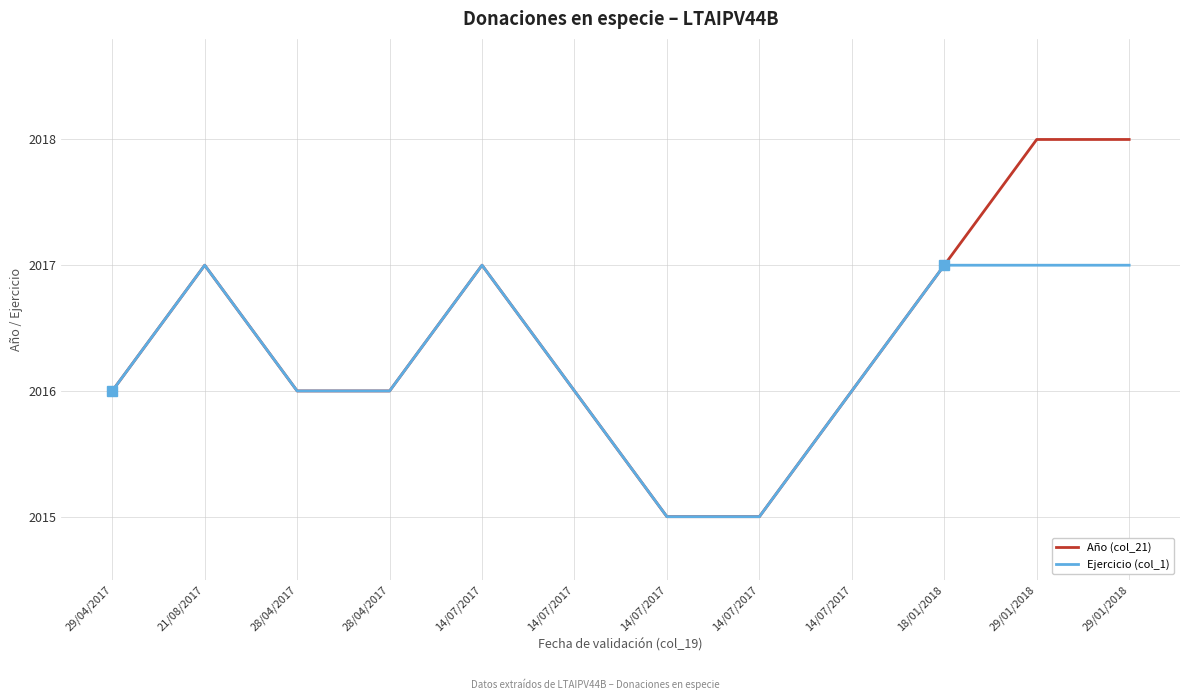

True or false: Ejercicio (col_1) has more than 2 points higher than both neighbors.

False